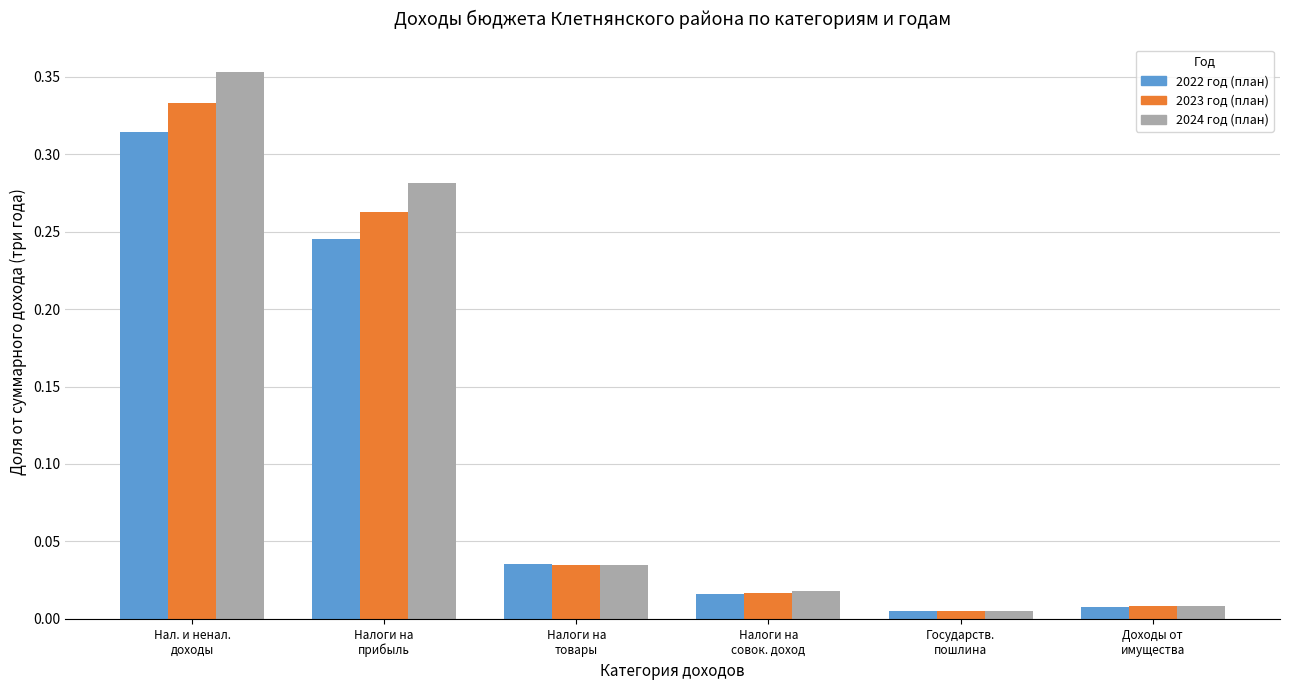

Rank the series by their maximum value, from lowest to highest.

2022 год (план), 2023 год (план), 2024 год (план)